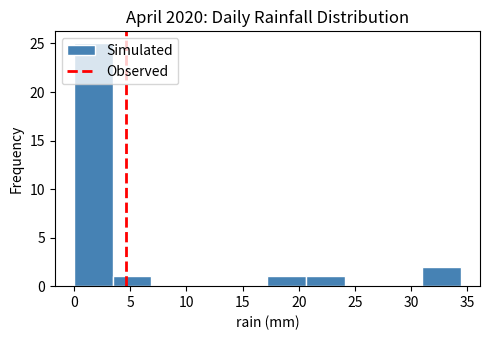

Reading left to right, list every bar in this chart as the range it spans on the x-axis followed by its height. Neither the bar edges nor the heights are printed on the chart, so give them approximately, as read against the axes.

0.0 to 3.5: 25
3.5 to 7.0: 1
7.0 to 10.5: 0
10.5 to 14.0: 0
14.0 to 17.0: 0
17.0 to 20.5: 1
20.5 to 24.0: 1
24.0 to 27.5: 0
27.5 to 31.0: 0
31.0 to 34.5: 2